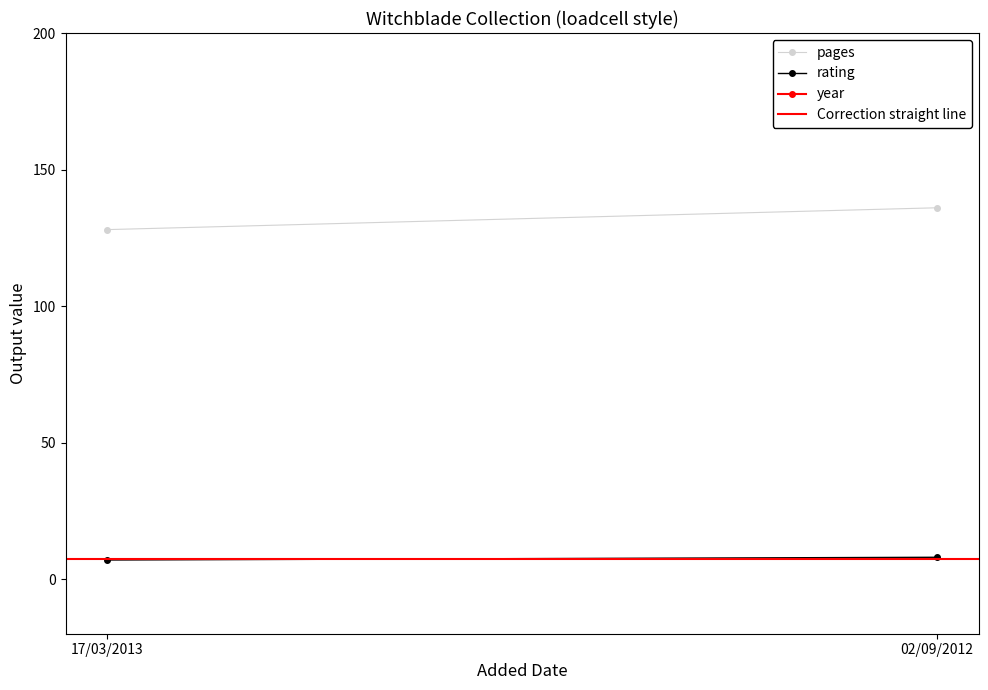

List the series in order of their peak value, lowest first.

Correction straight line, rating, pages, year